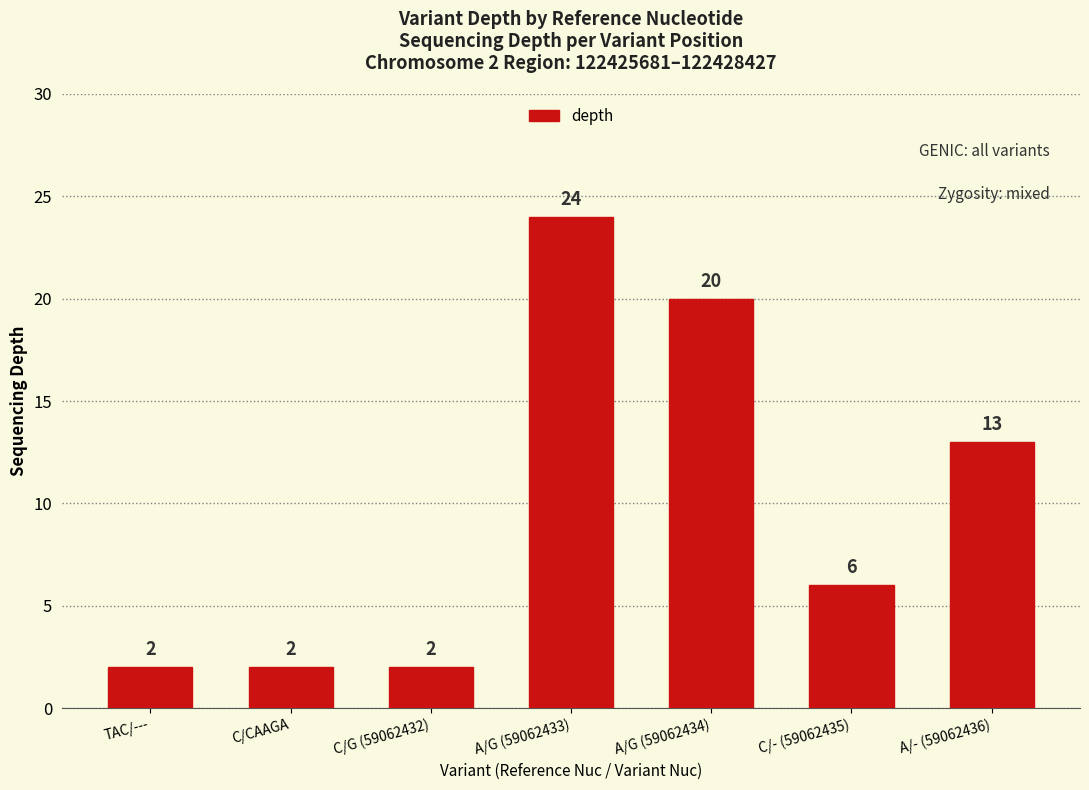

What position from the right is TAC/---?

7